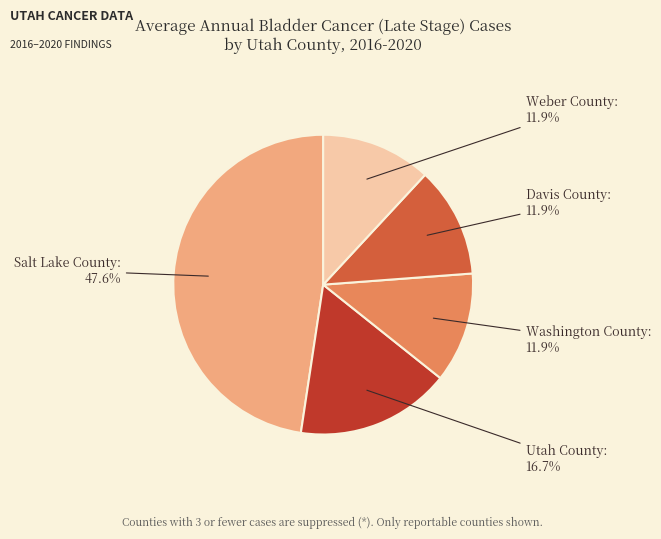

Is there a majority slice in this chart?

No